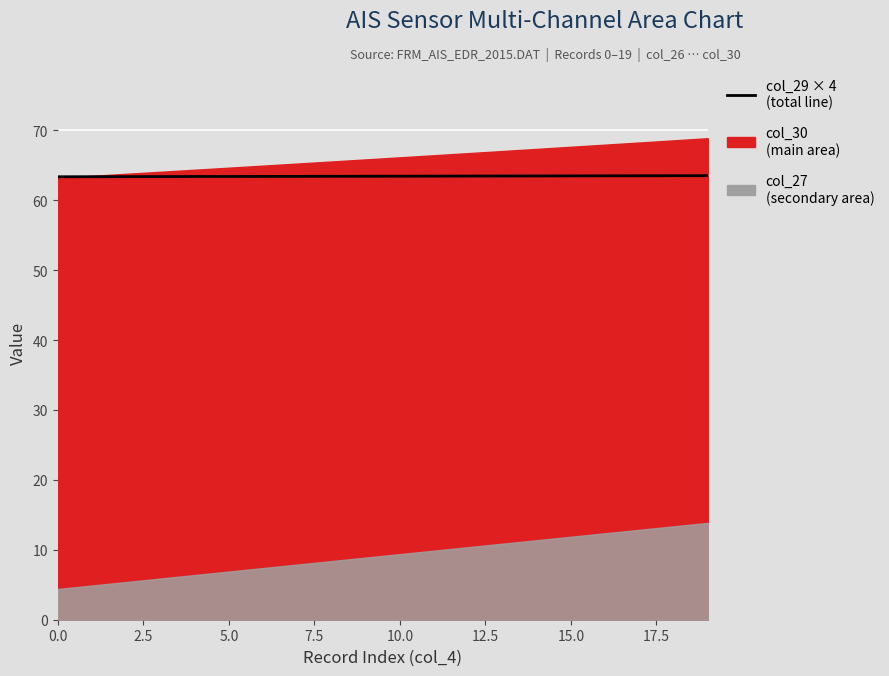

How many lines are shown in the chart?

1